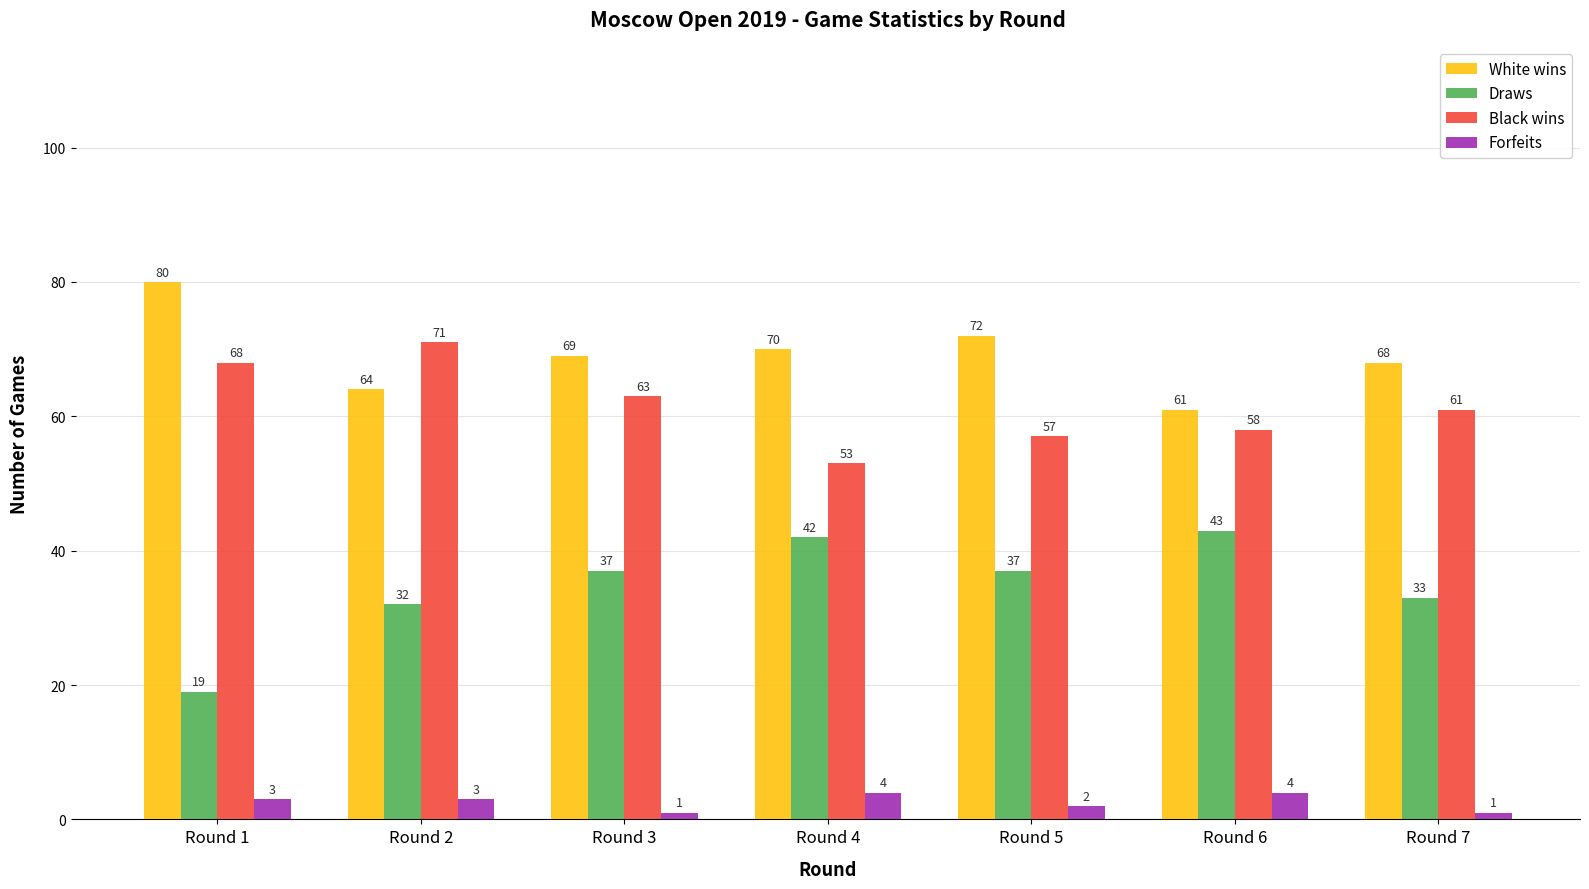

What is the difference between the highest and lowest values at Round 5?

70